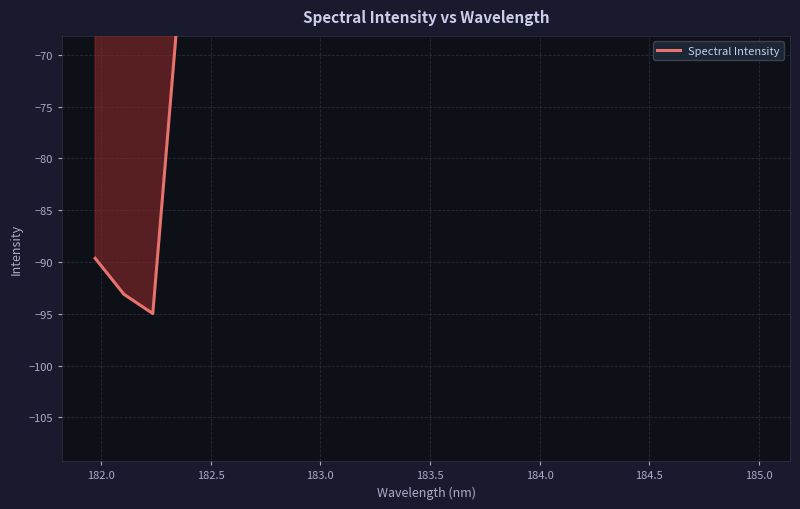

The value at 185.0 is -59.6. True or false?

True